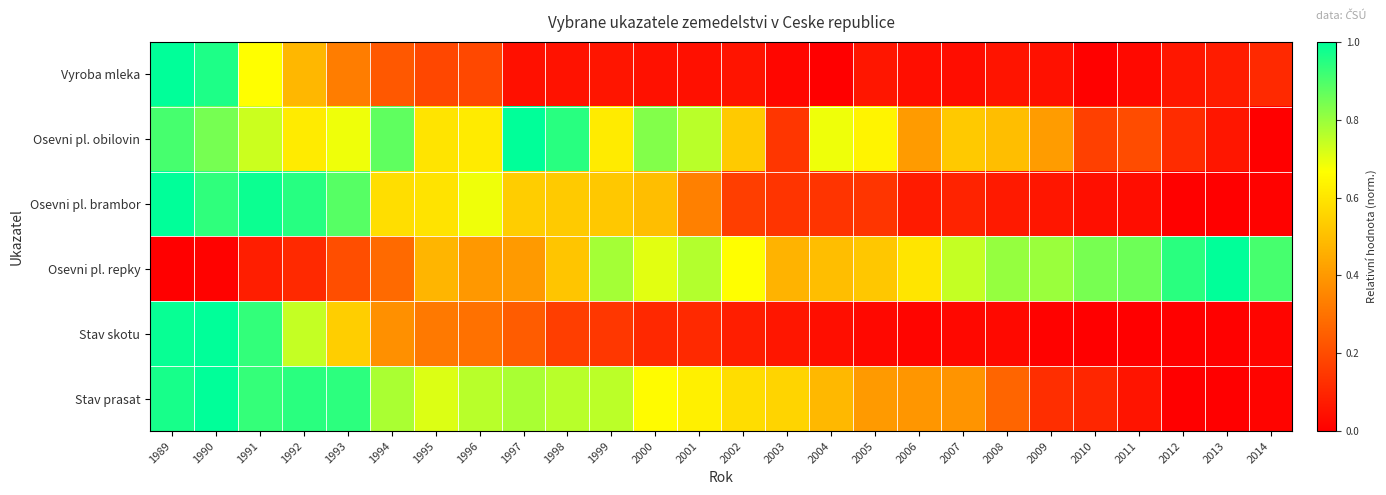

Which series has the largest range (max minus min)?

Vyroba mleka